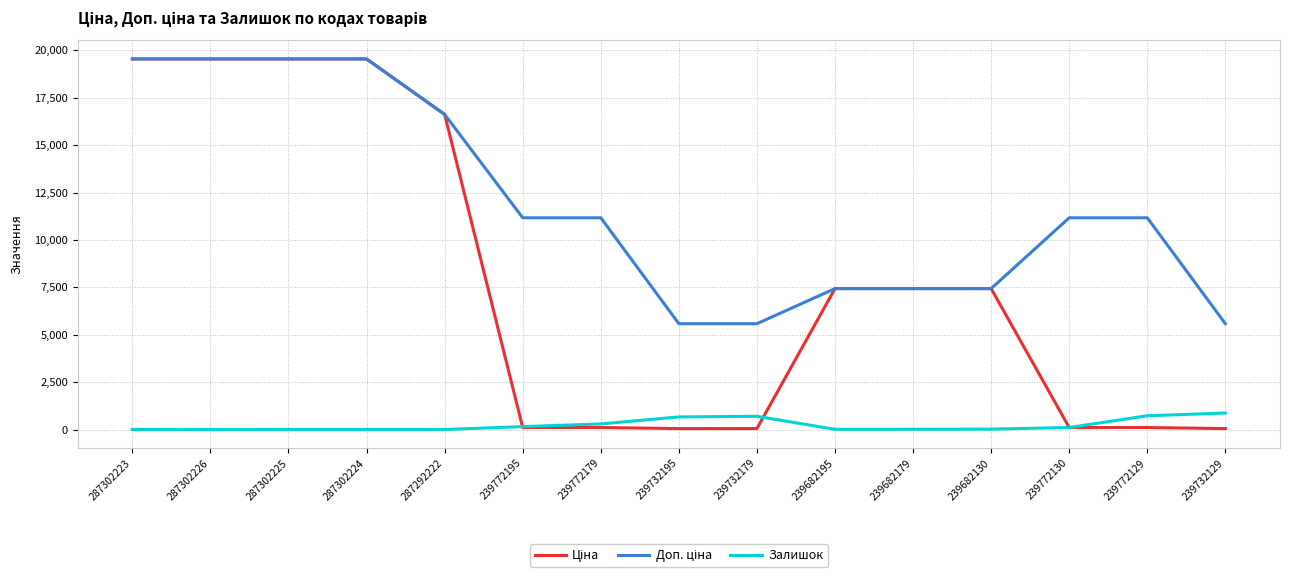

What is the maximum value shown in the chart?

19542.7